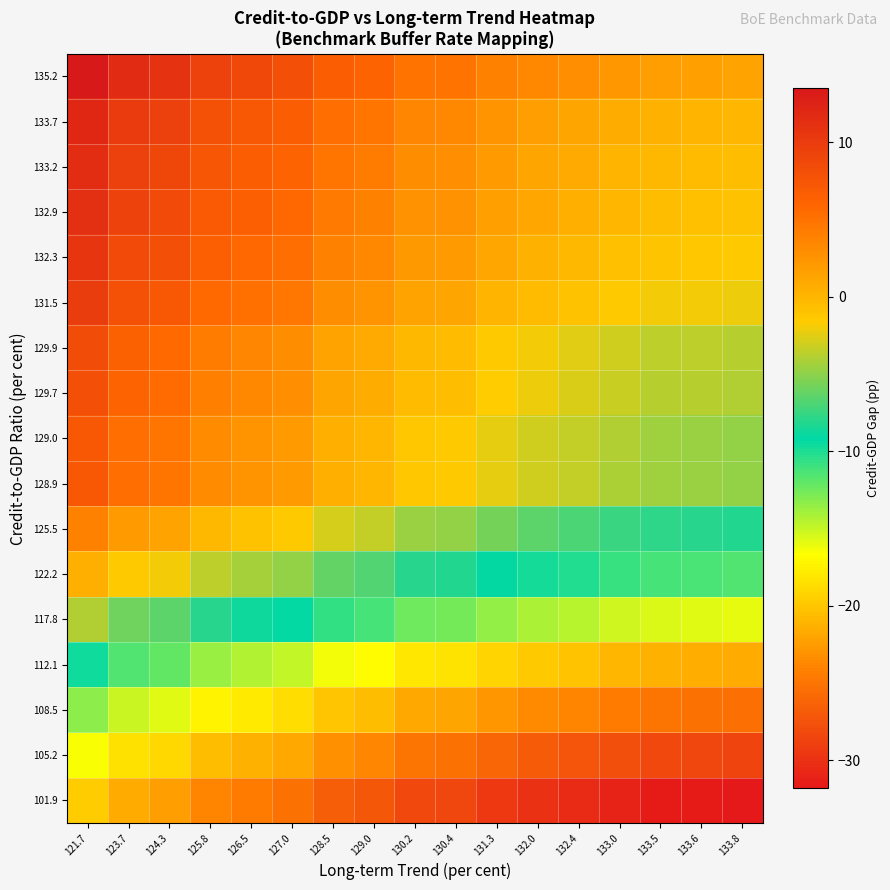

At which category does the chart reach its minimum across all series?

133.8